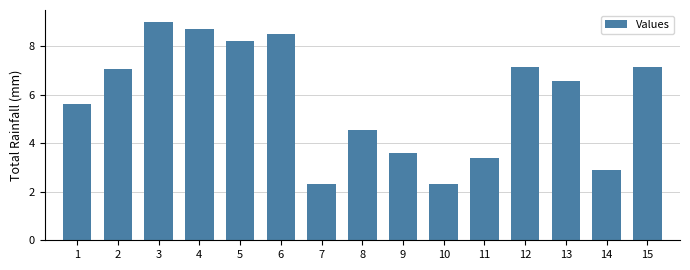

What is the greatest value displayed?

9.0